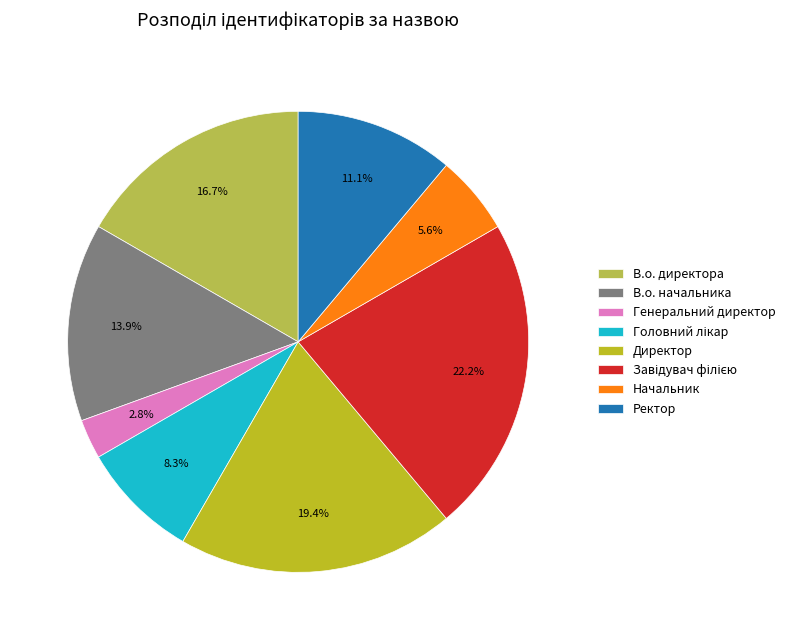

What percentage is the В.о. начальника slice, to the nearest percent?

14%